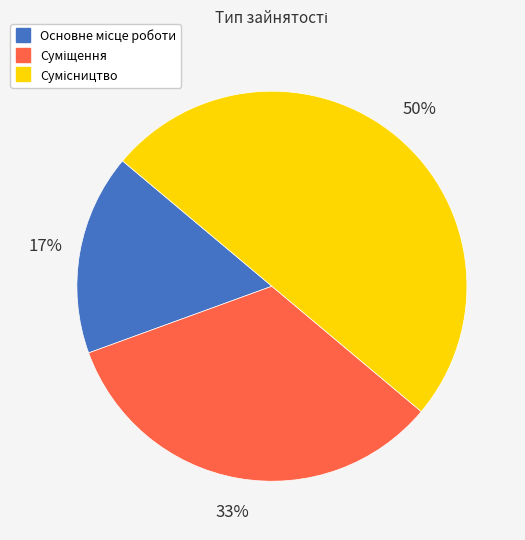

To the nearest percent, what is the difference between the largest and smallest slice percentages?

33%